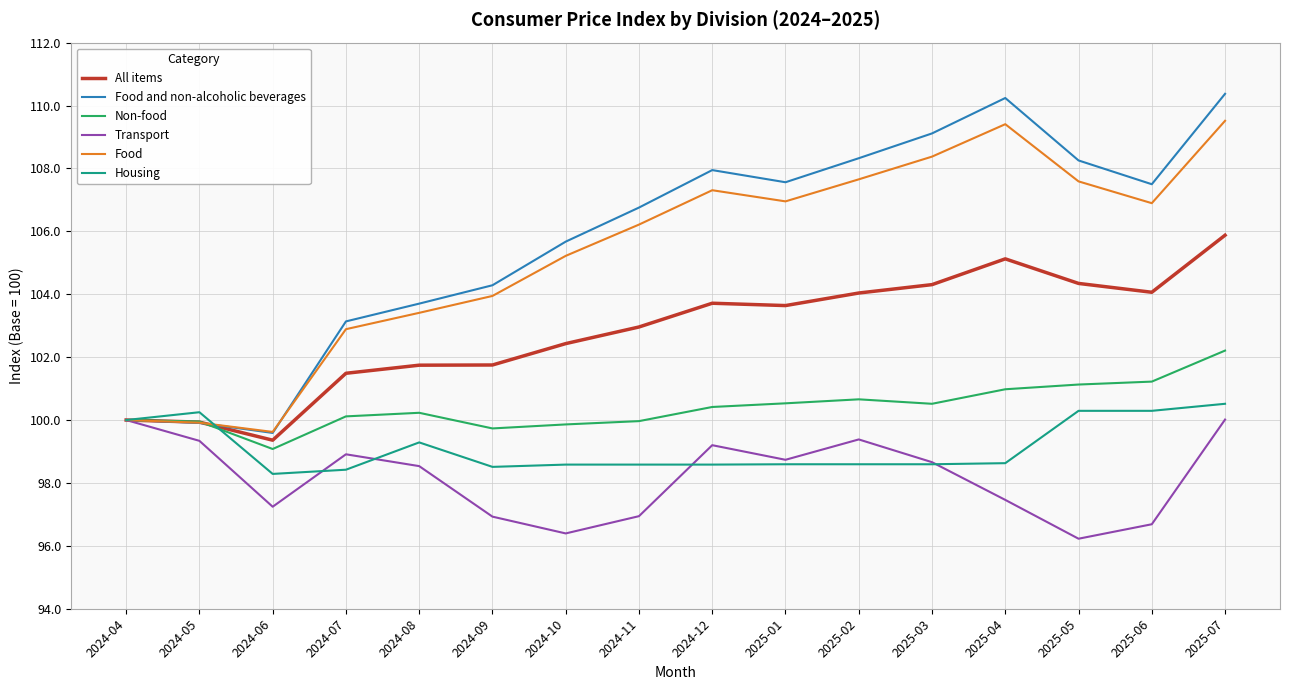

The Transport series shows 99.4 at 2025-02. True or false?

True